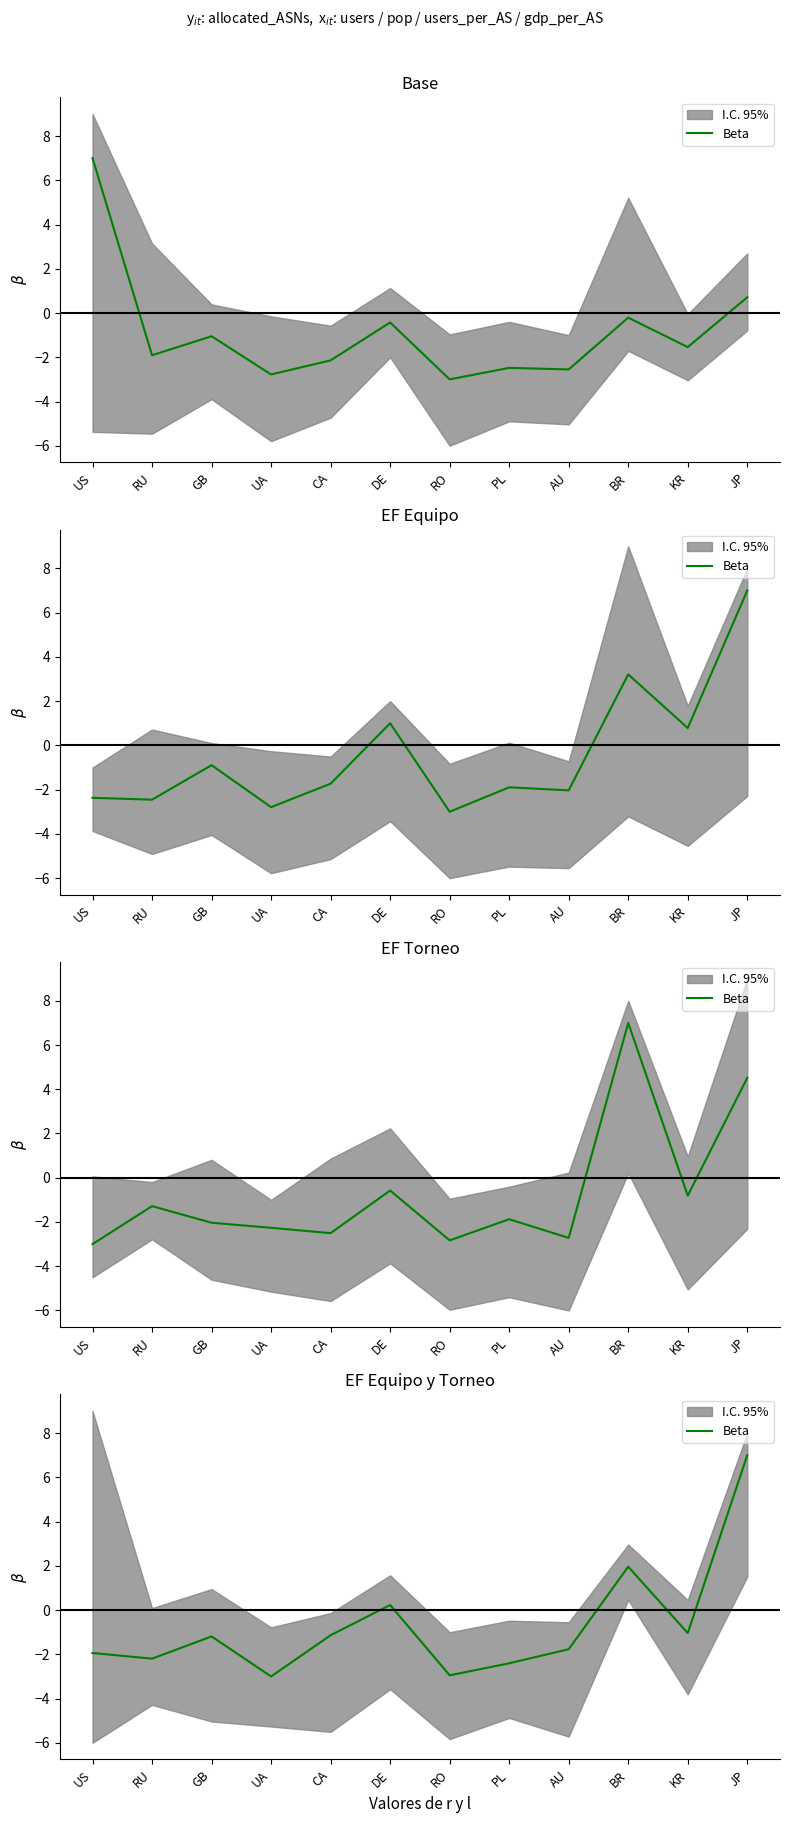

Where is the first local maximum?

GB